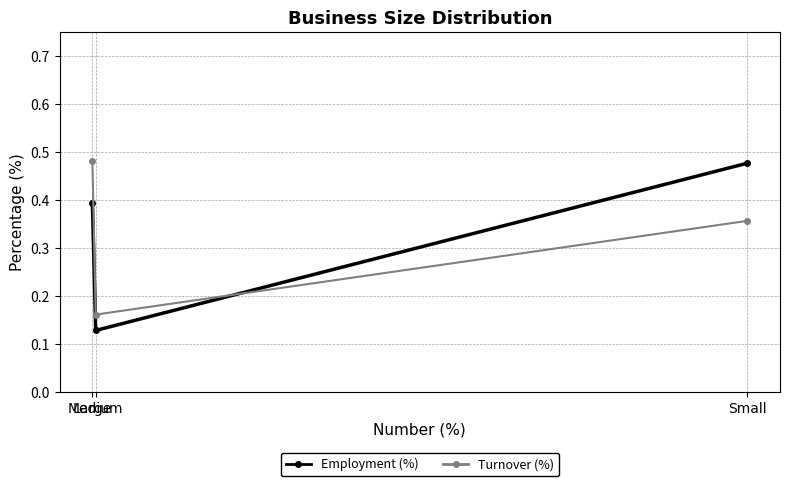

Count the Turnover (%) values in the range 0 to 1.

3